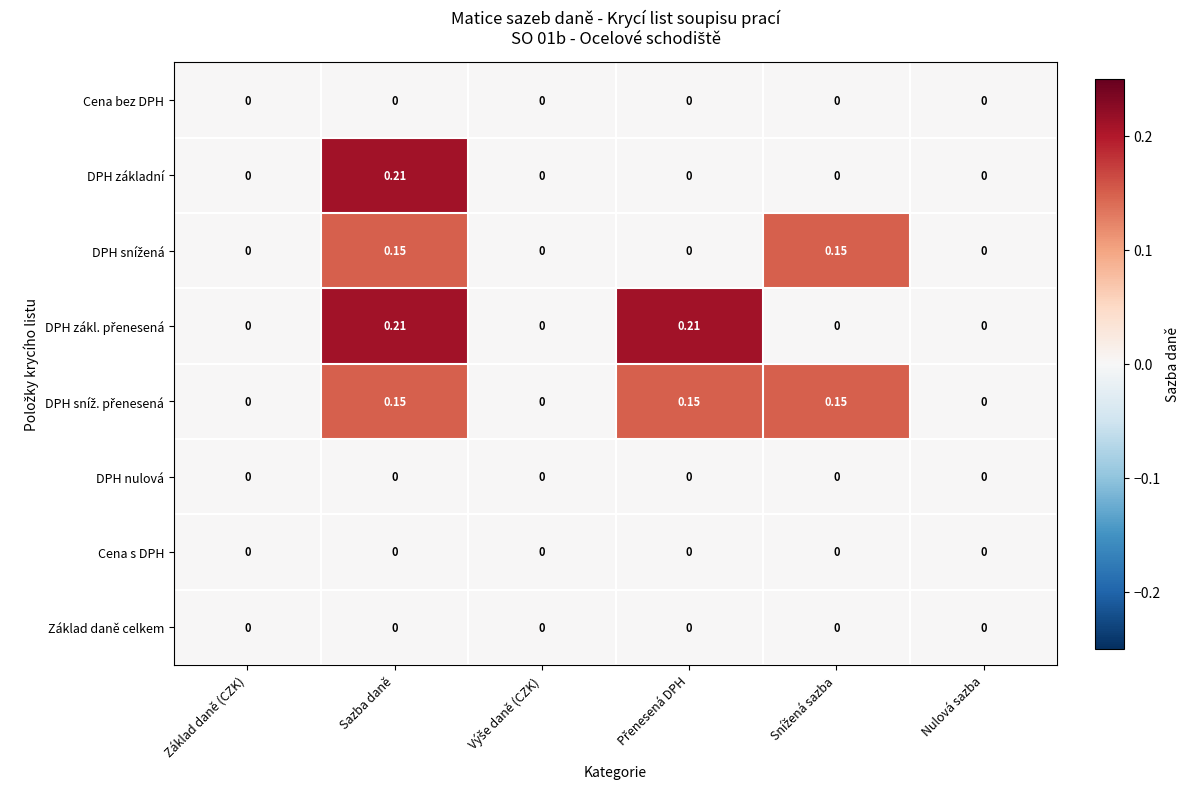

At which category is the sum across all series the highest?

Sazba daně